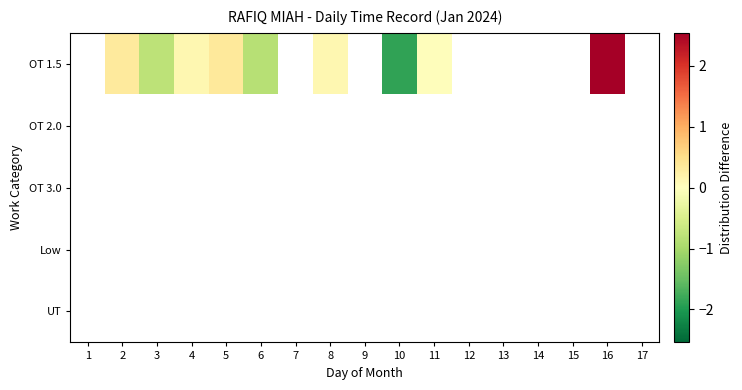

Is the value of OT 2.0 at 10 greater than the value of UT at 1?

No